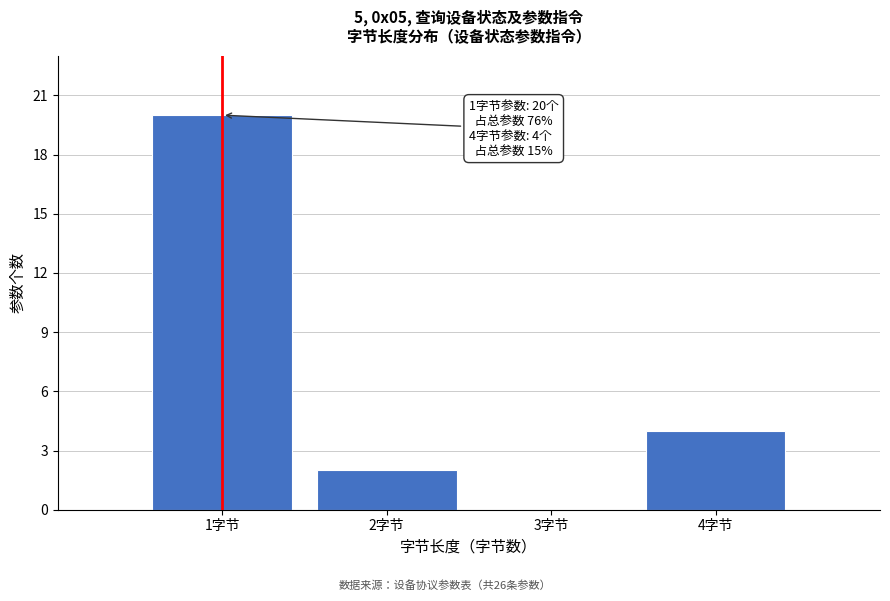

Reading left to right, what are all the values shown in this chart?

1字节=20	2字节=2	3字节=0	4字节=4